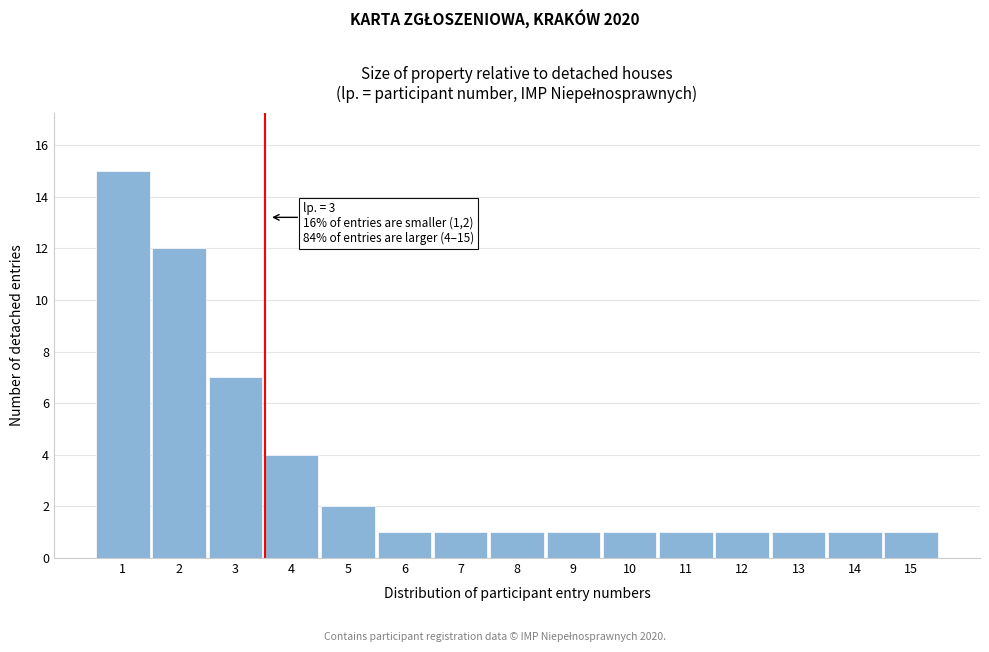

Reading left to right, what are all the values shown in this chart?

15	12	7	4	2	1	1	1	1	1	1	1	1	1	1